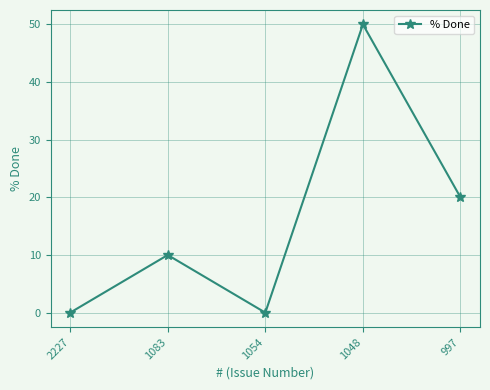

Which has a higher value, 1054 or 1048?

1048